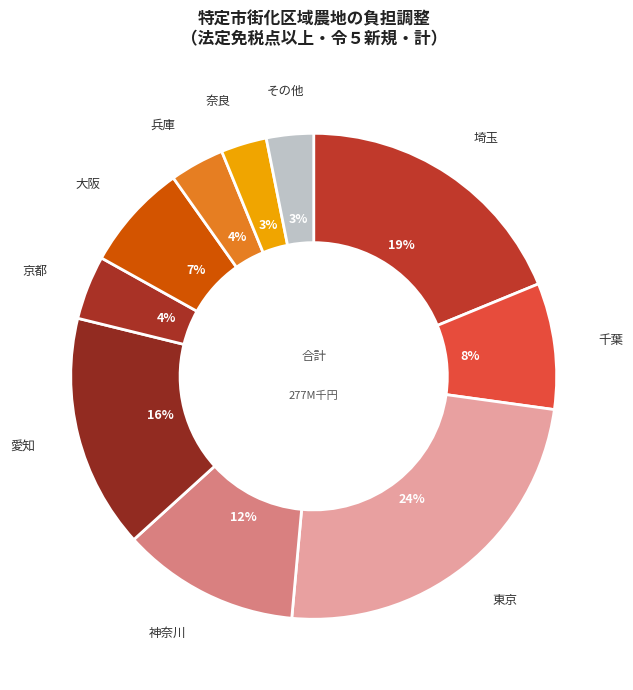

To the nearest percent, what percentage of the pie is 奈良?

3%